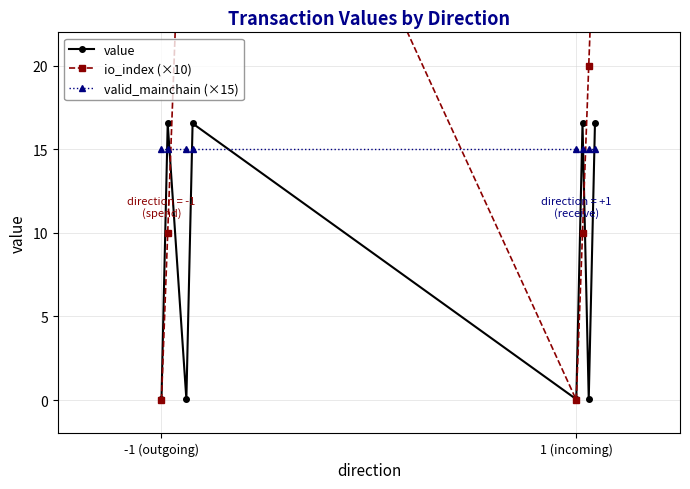

After their last crossing, which series has the higher values: io_index (×10) or valid_mainchain (×15)?

io_index (×10)